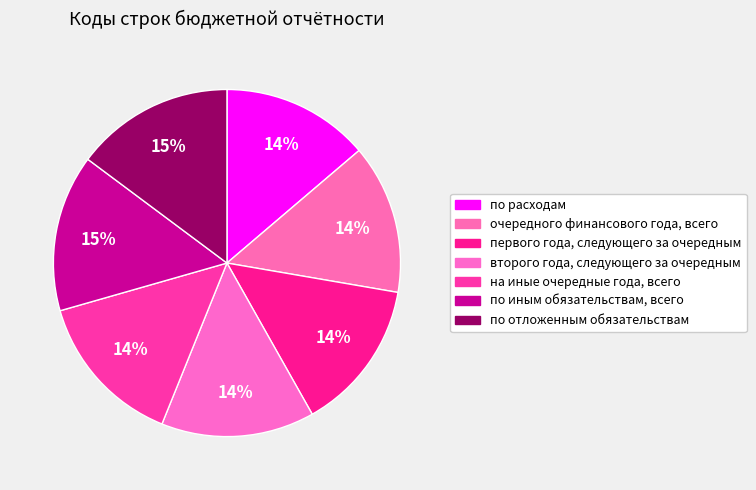

Count the number of slices in the pie.

7